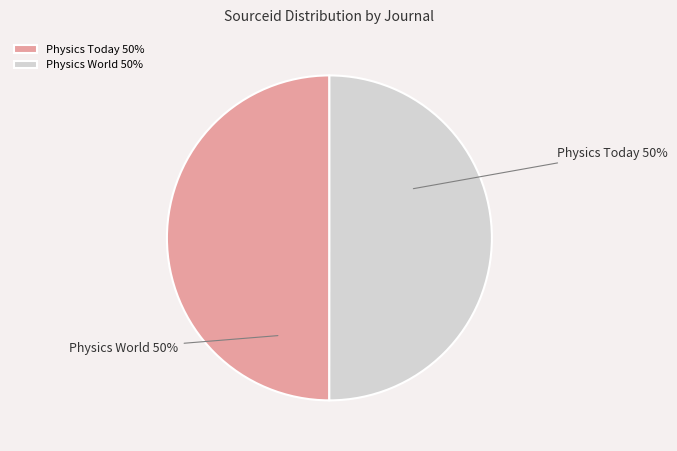

Approximately how many times larger is the value at Physics World compared to Physics Today?

1.0